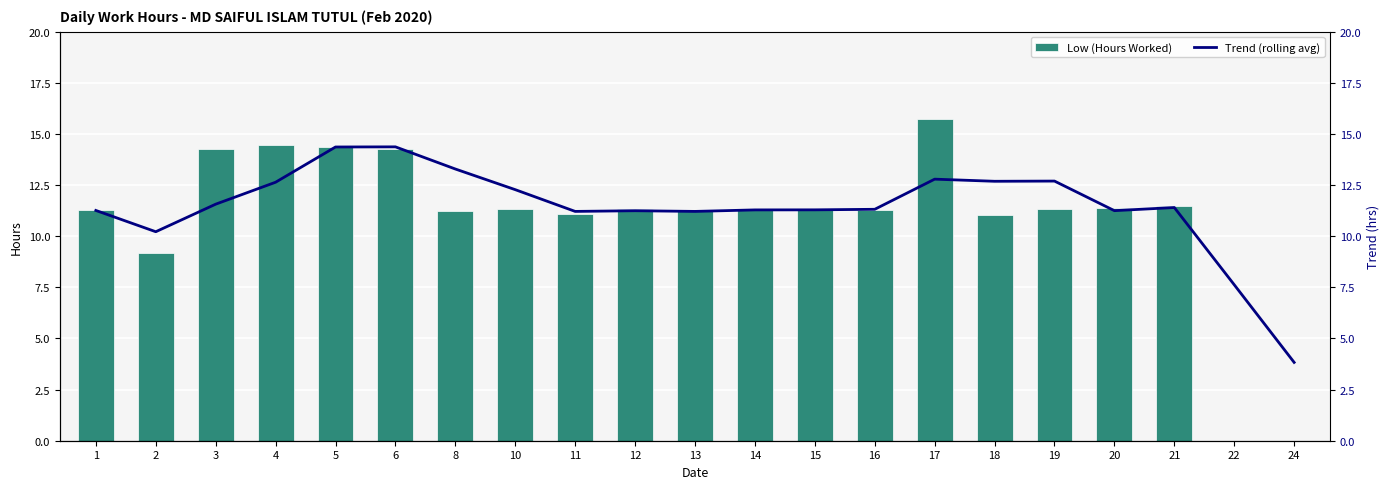

What is the average value of the Trend (rolling avg) series?

11.4